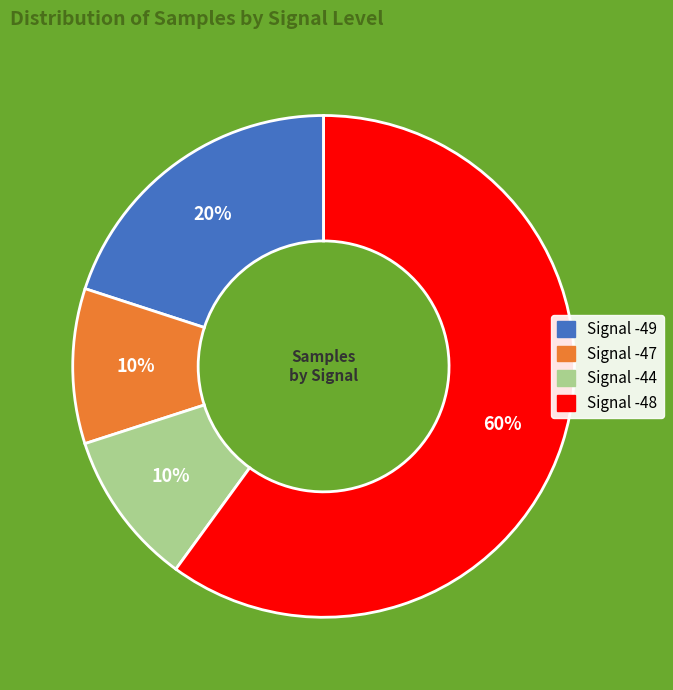

Is there any slice that represents more than half of the pie?

Yes